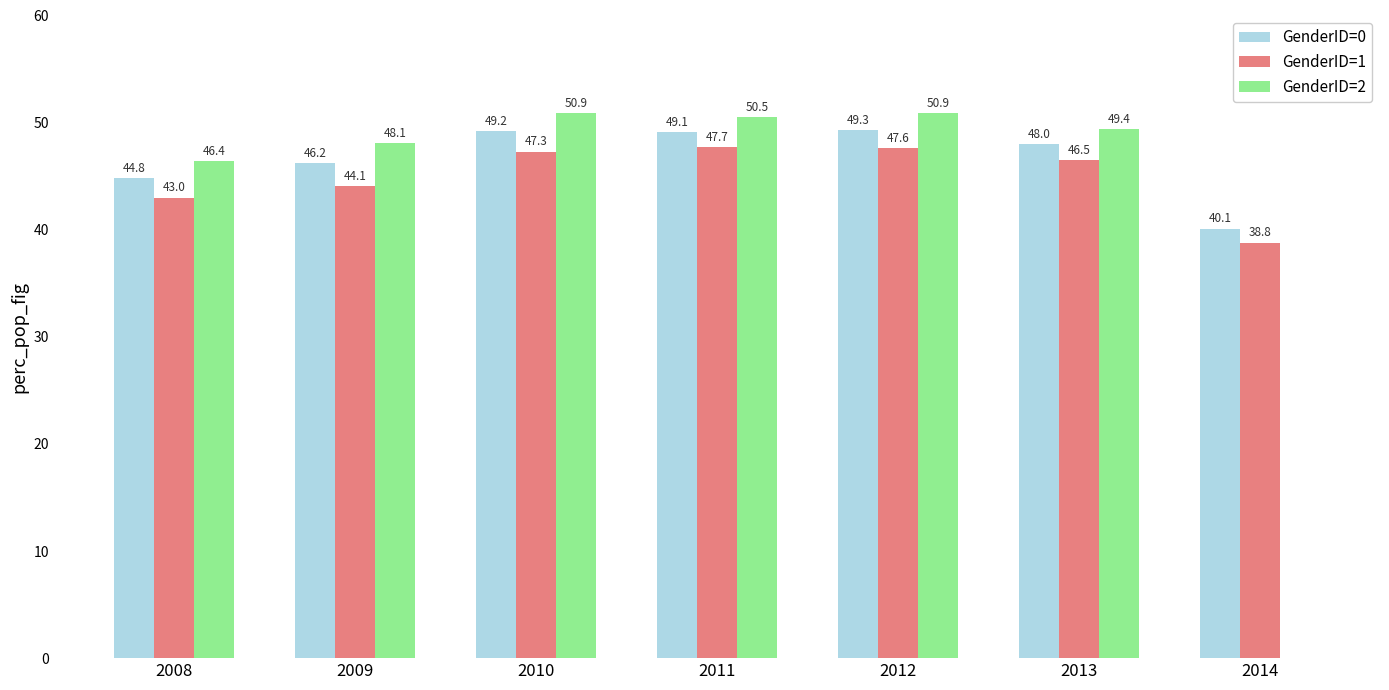

Which series has the largest range (max minus min)?

GenderID=2